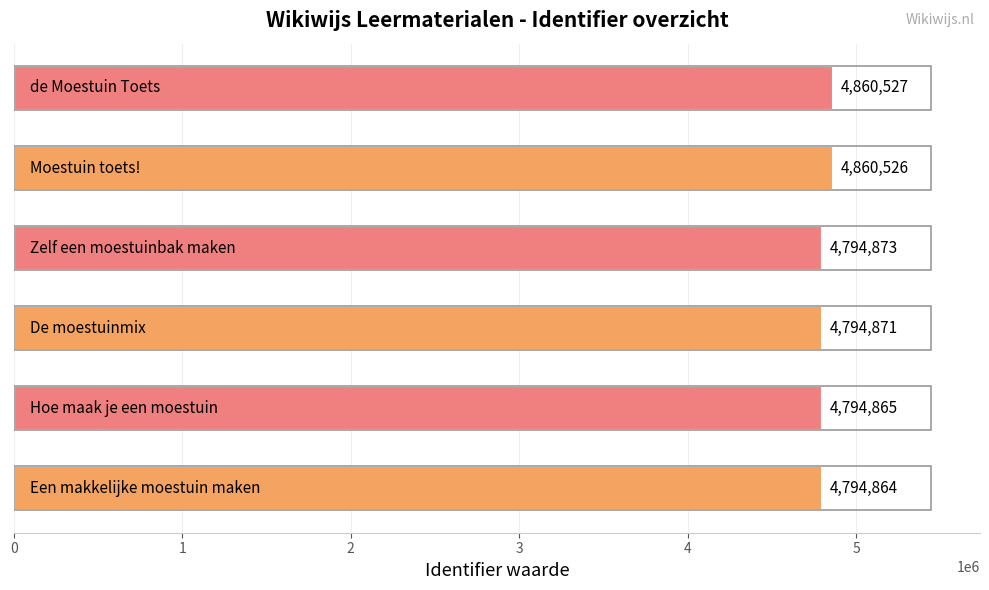

What is the average value?

4816754